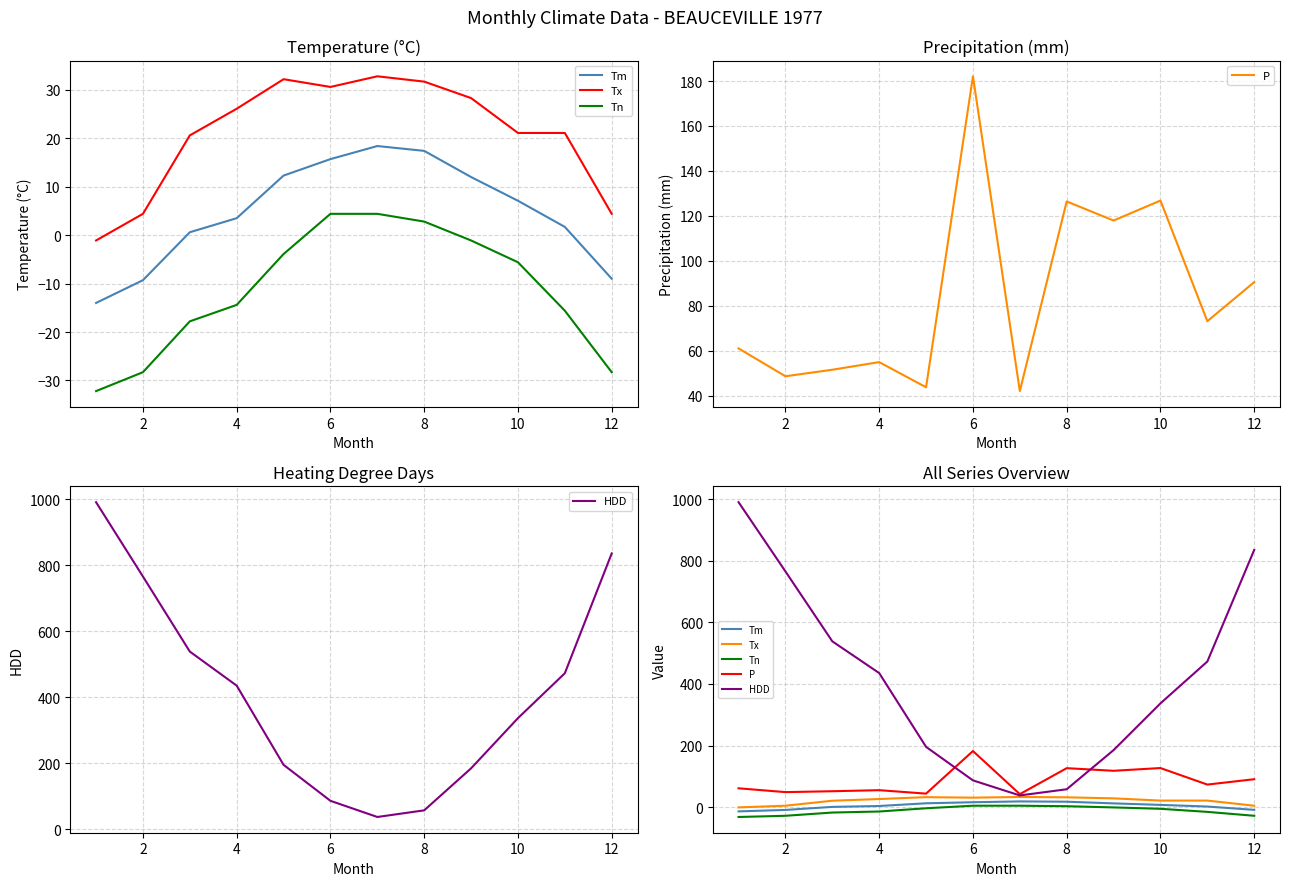

How many data points does each series have?

12